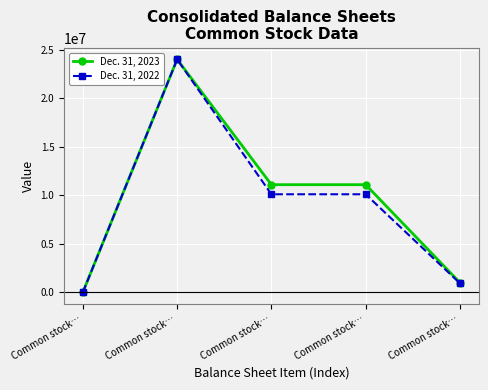

Where does the Dec. 31, 2022 series first go above 10094821?

Common stock…